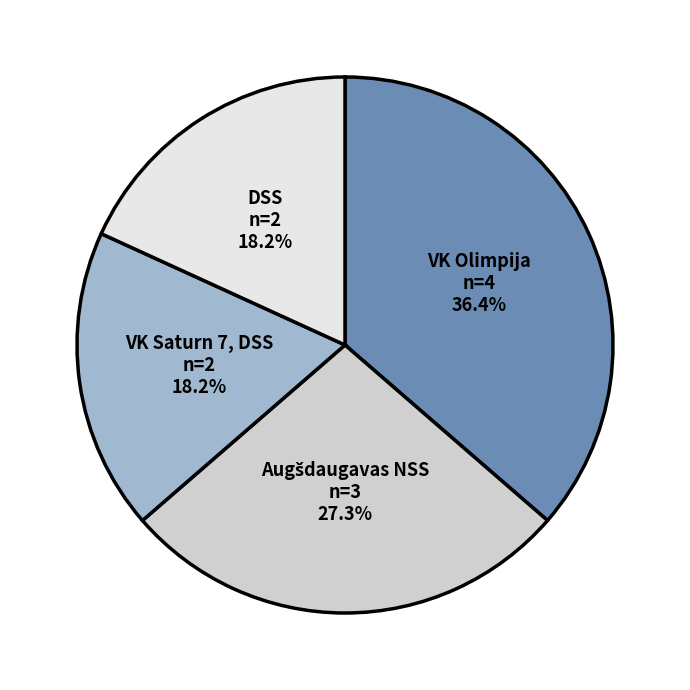

Is VK Saturn 7, DSS the majority of the pie?

No